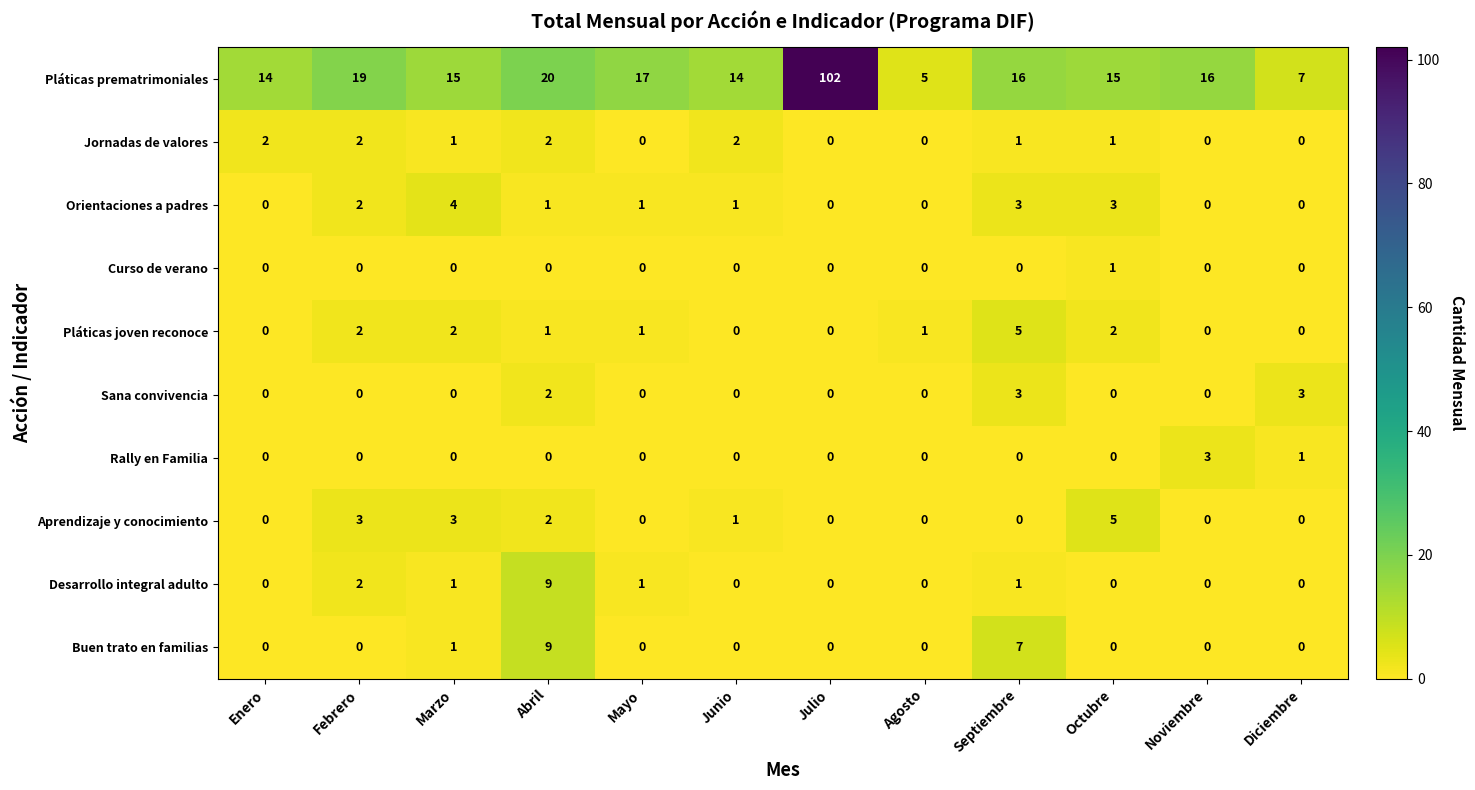

What is the total value across all series at Junio?

18